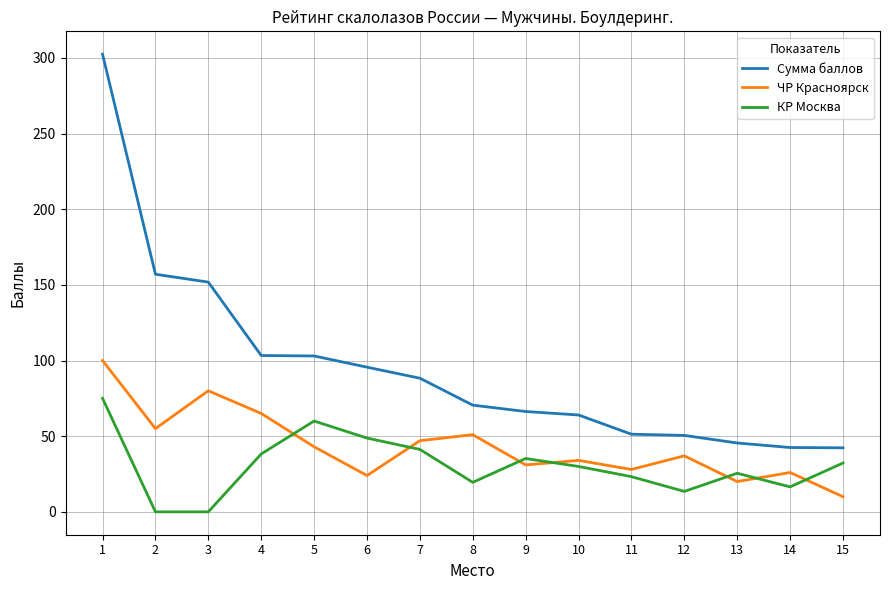

How many distinct data groups are displayed?

3